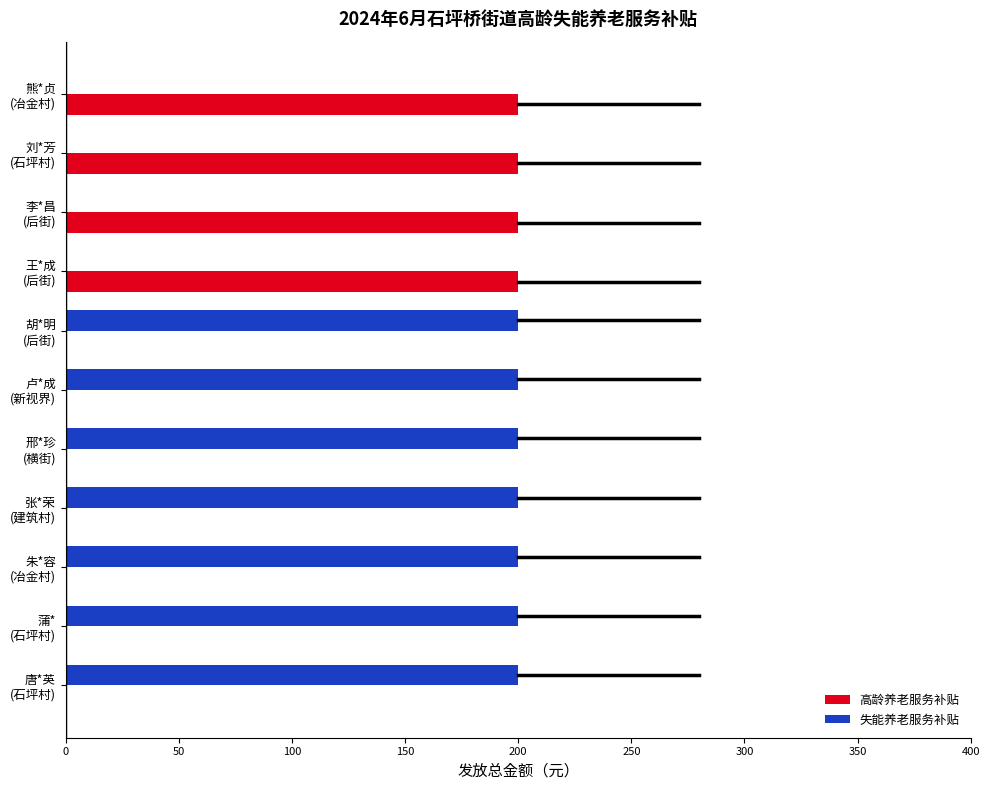

What is the sum of all 失能养老服务补贴 values?

1400